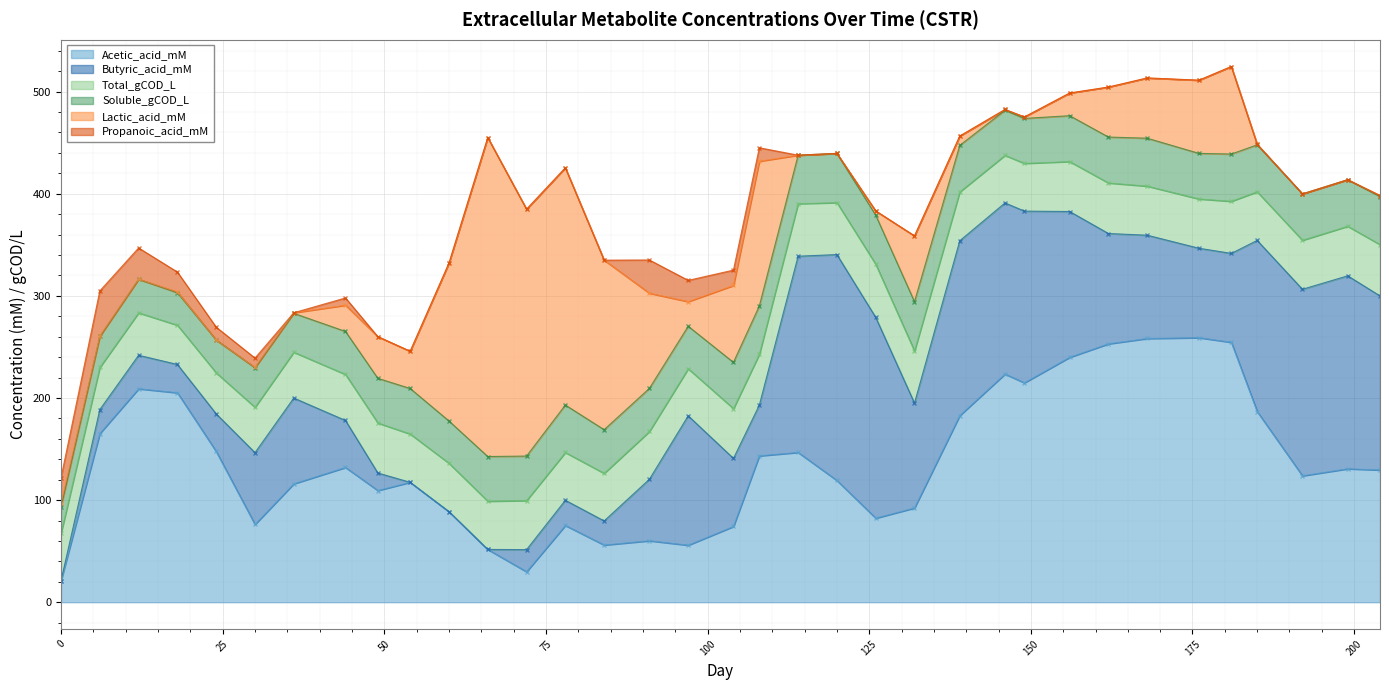

What is the difference between the highest and lowest values at 91?

60.6